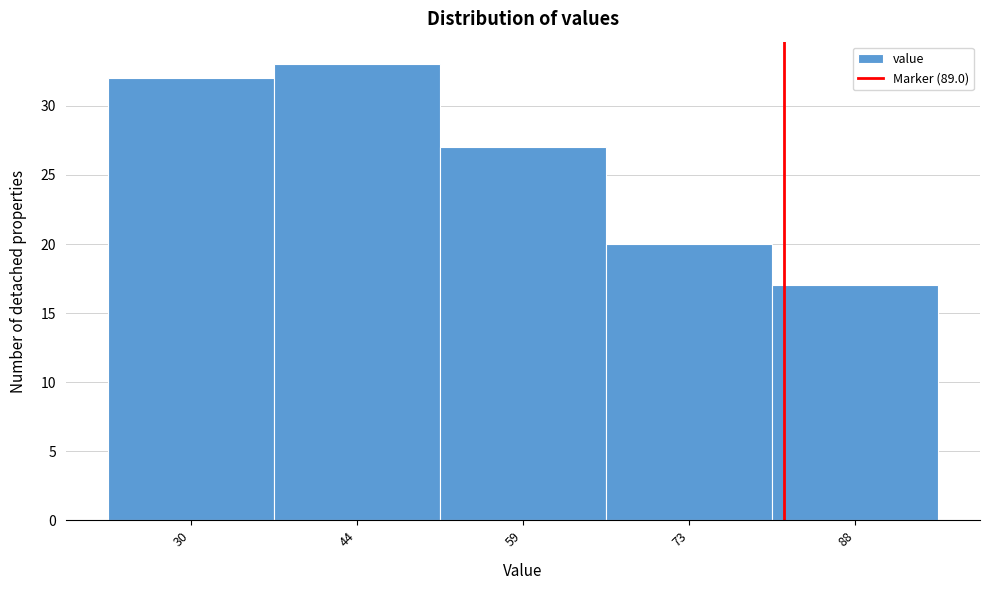

Reading left to right, list all the values displayed in this chart.

30=32	44=33	59=27	73=20	88=17